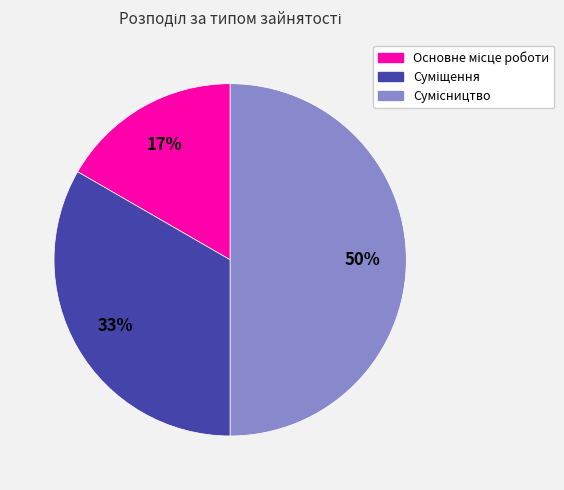

To the nearest percent, what is the difference between the largest and smallest slice percentages?

33%